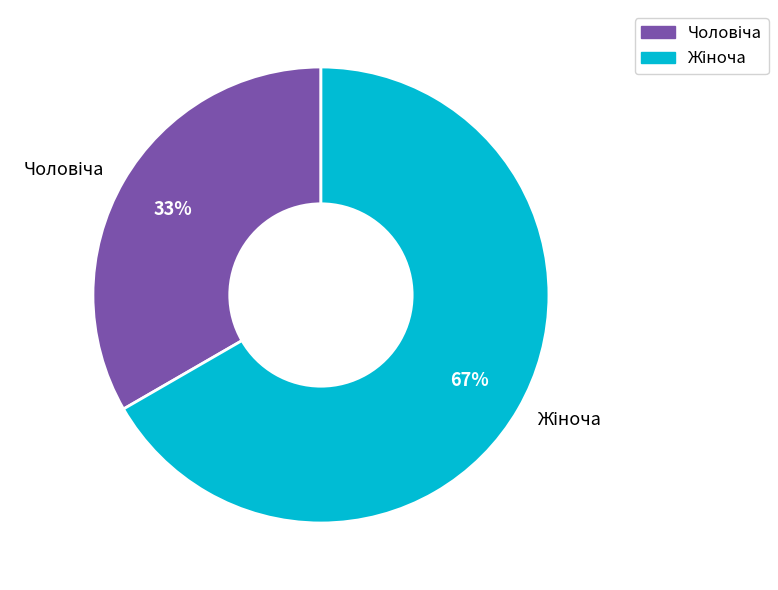

Does any single category account for the majority?

Yes